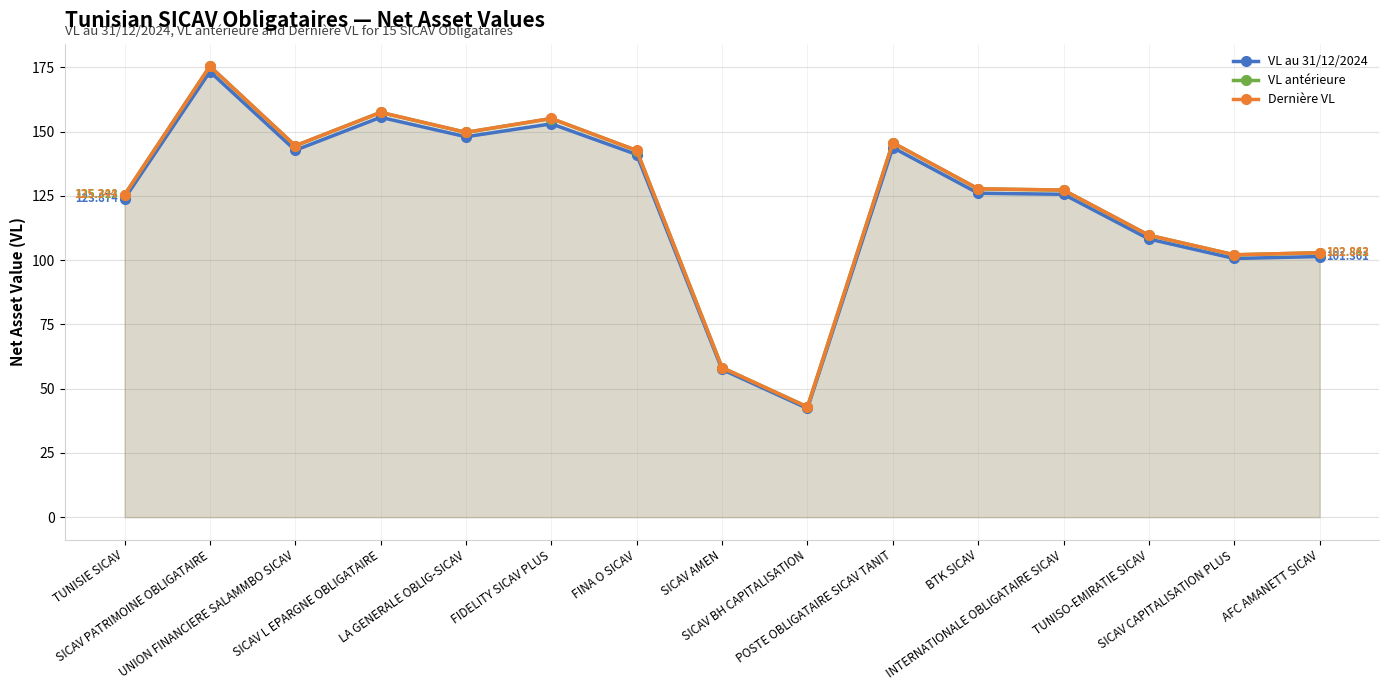

Does the chart have visible grid lines?

Yes